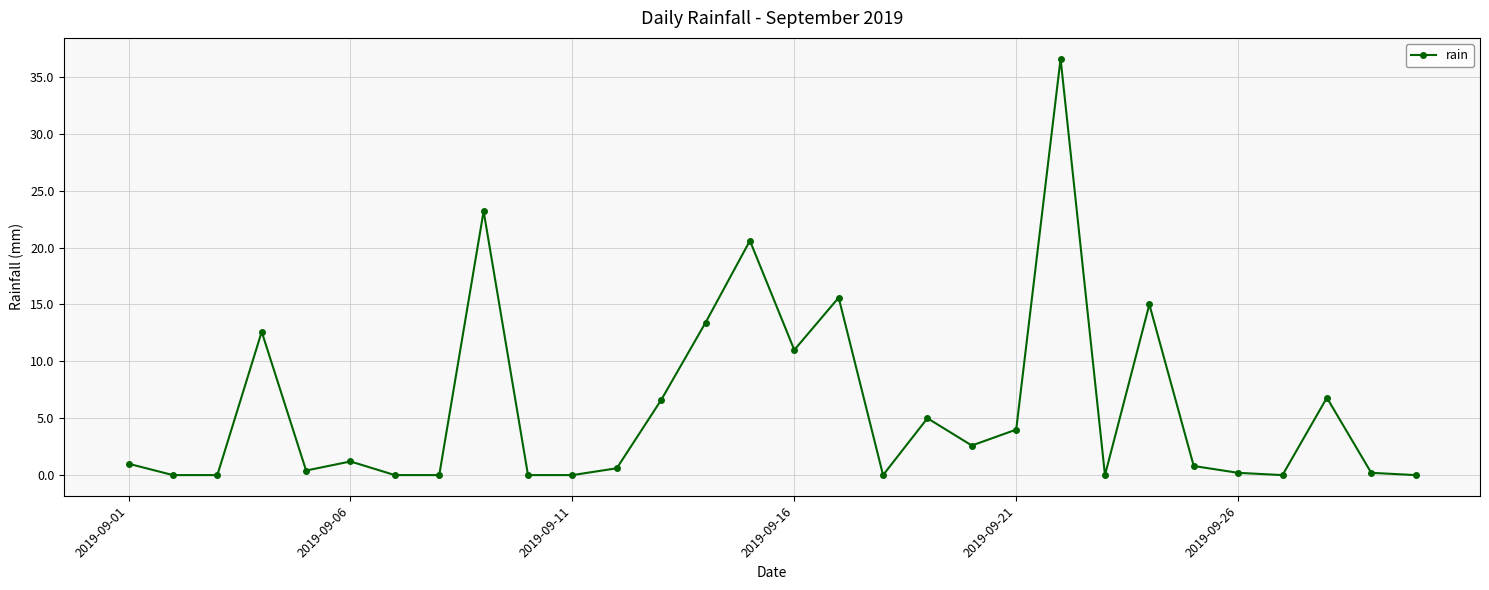

What is the sum of all values?

177.4